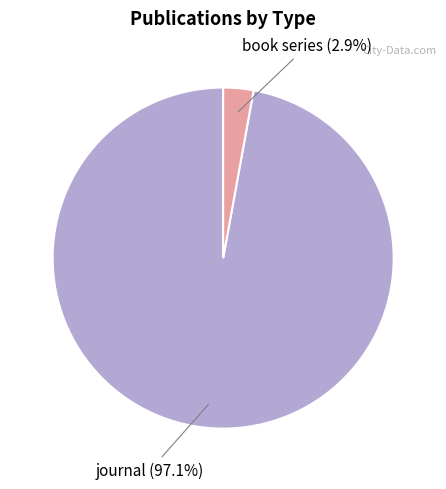

Is there a majority slice in this chart?

Yes